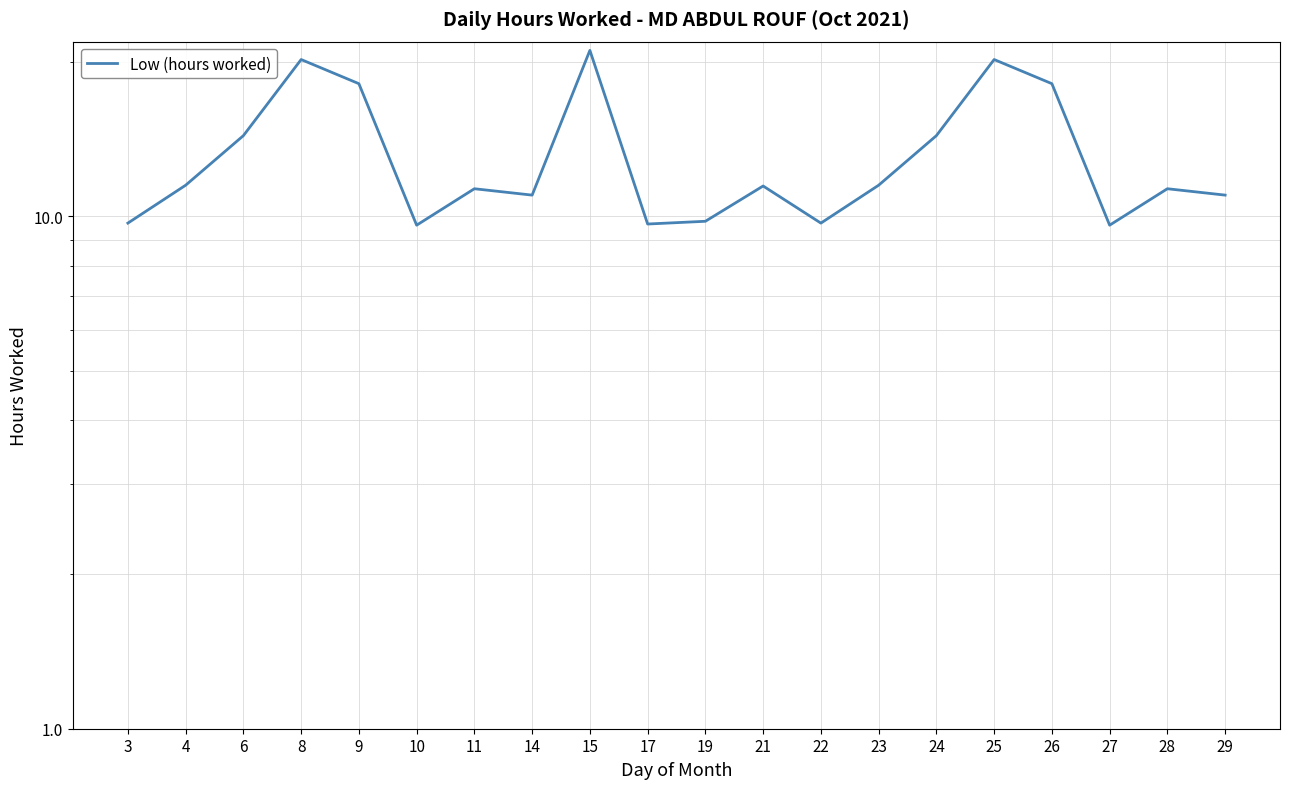

What is the change in value from 23 to 27?

-1.9